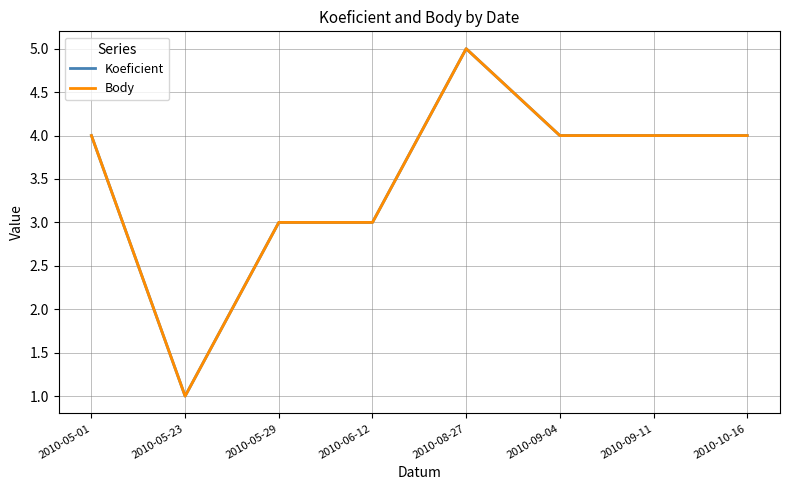

What is the maximum value for Body?

5